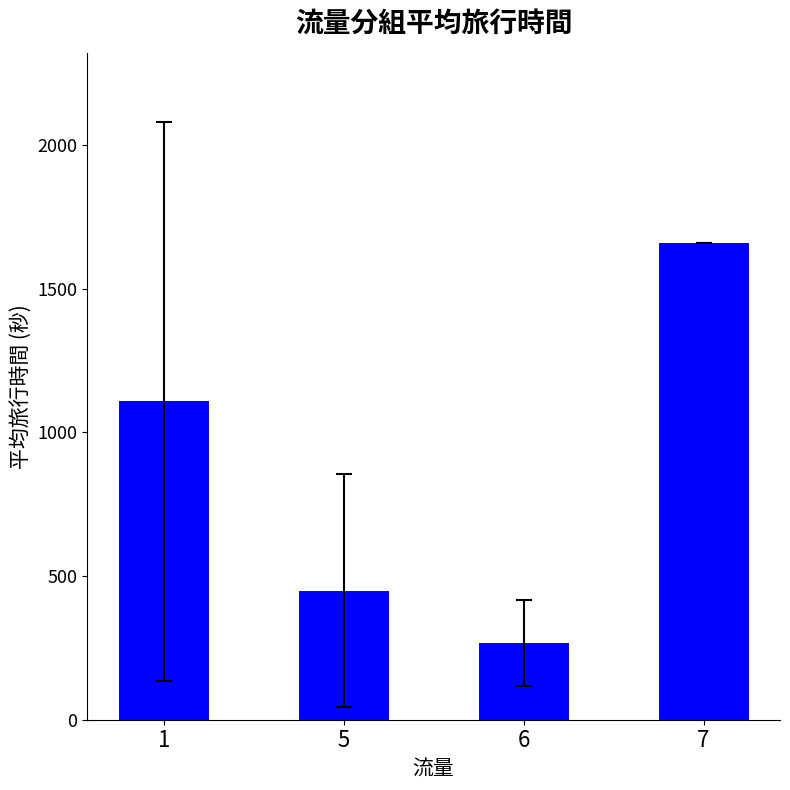

What is the average value?

870.0